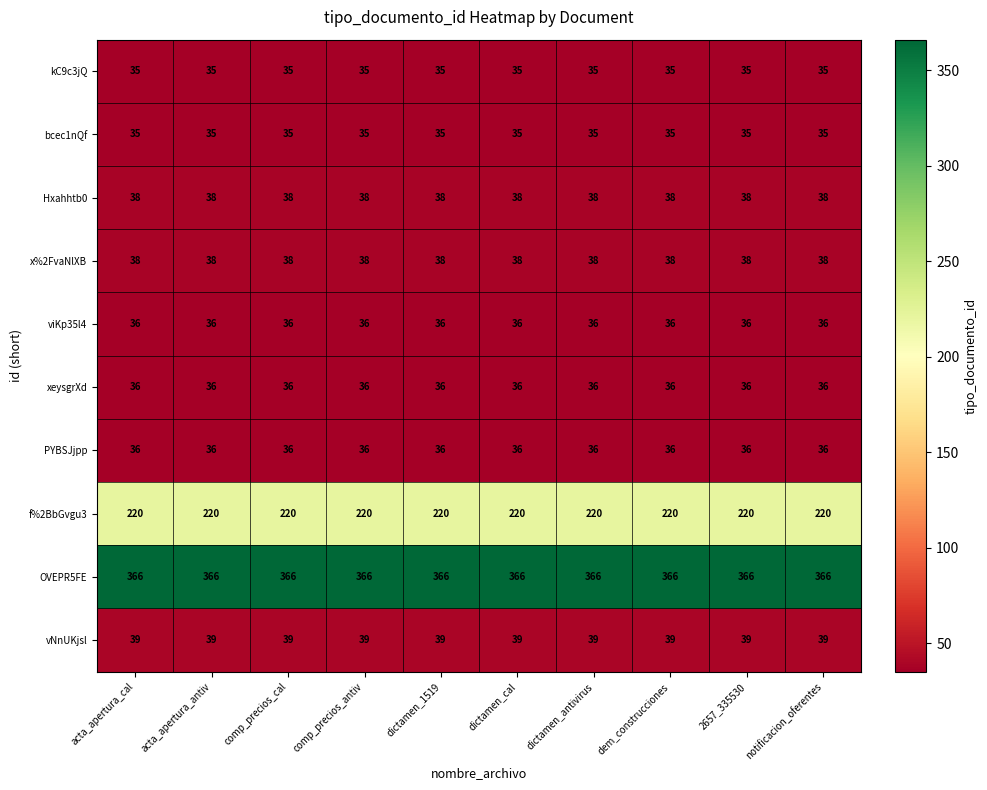

What is the difference between the highest and lowest values at notificacion_oferentes?

331